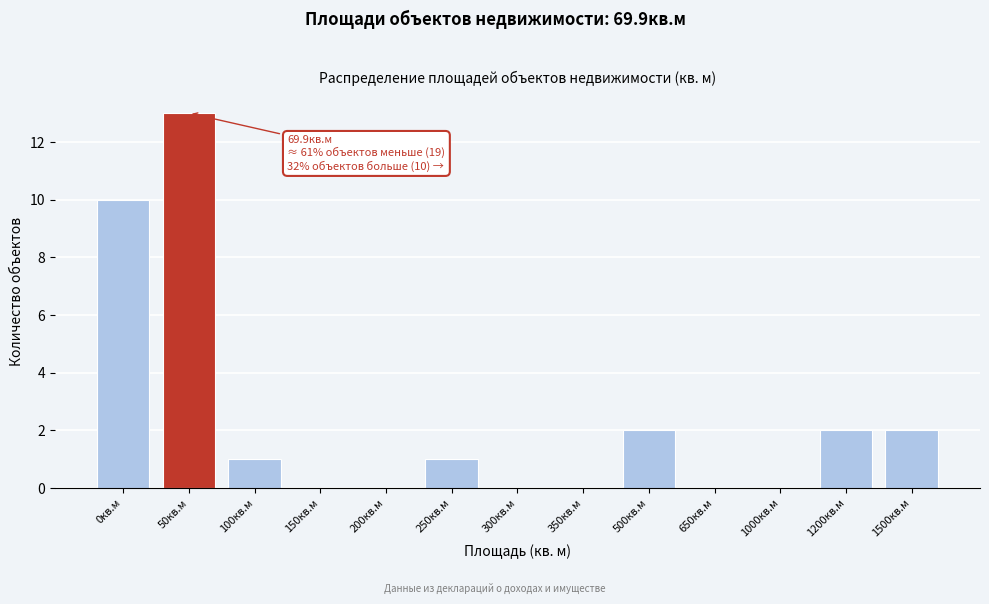

Reading right to left, transcribe all the data shown in this chart.

1500кв.м=2	1200кв.м=2	1000кв.м=0	650кв.м=0	500кв.м=2	350кв.м=0	300кв.м=0	250кв.м=1	200кв.м=0	150кв.м=0	100кв.м=1	50кв.м=13	0кв.м=10